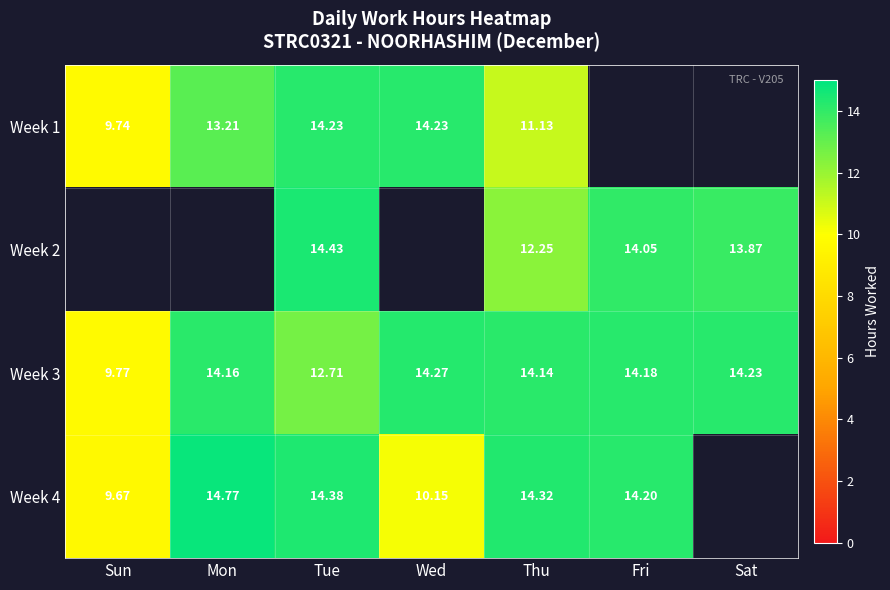

Between Sun and Thu, which series saw the biggest shift?

Week 4